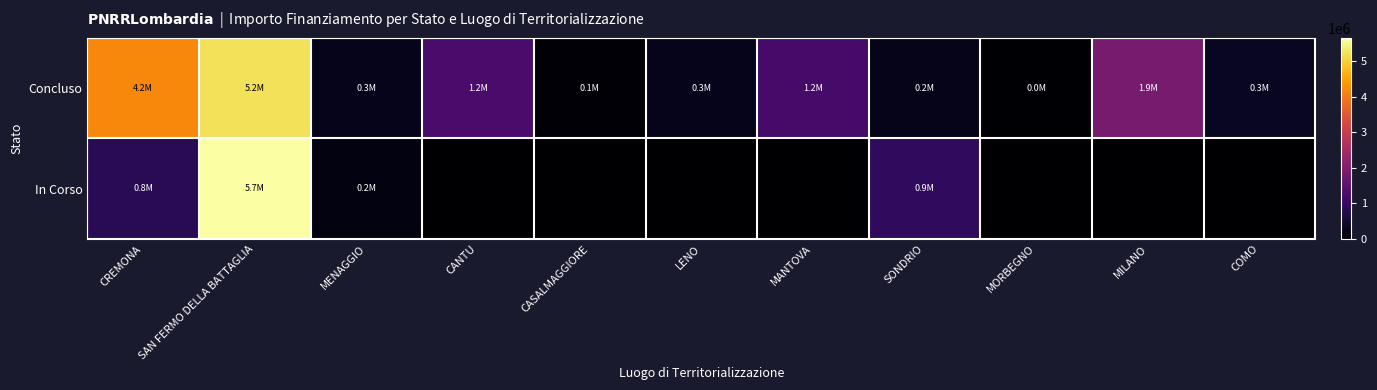

How many series are shown in this chart?

2